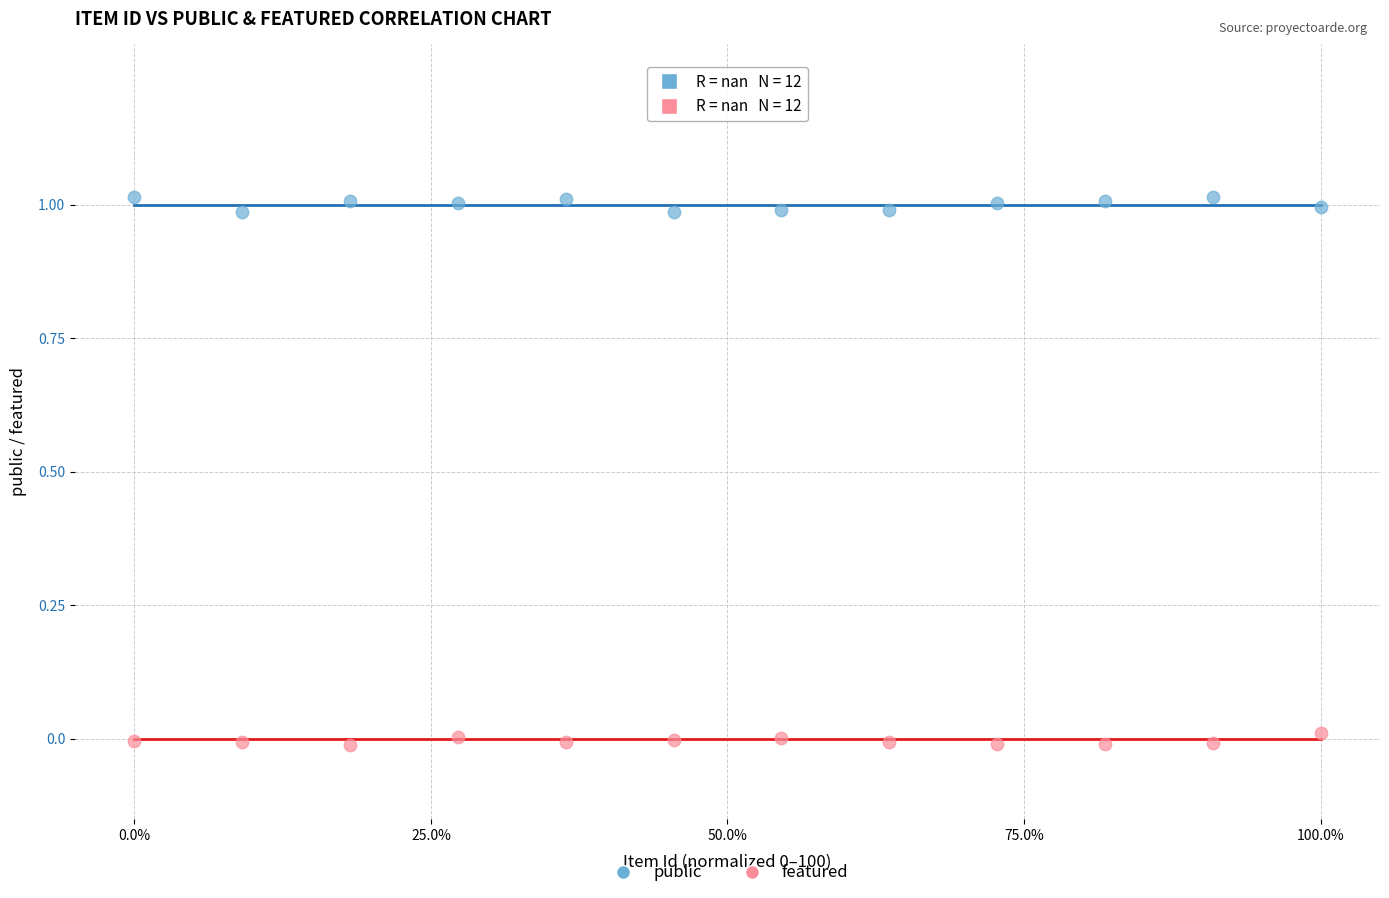

What are all the series names shown in the legend?

public, featured